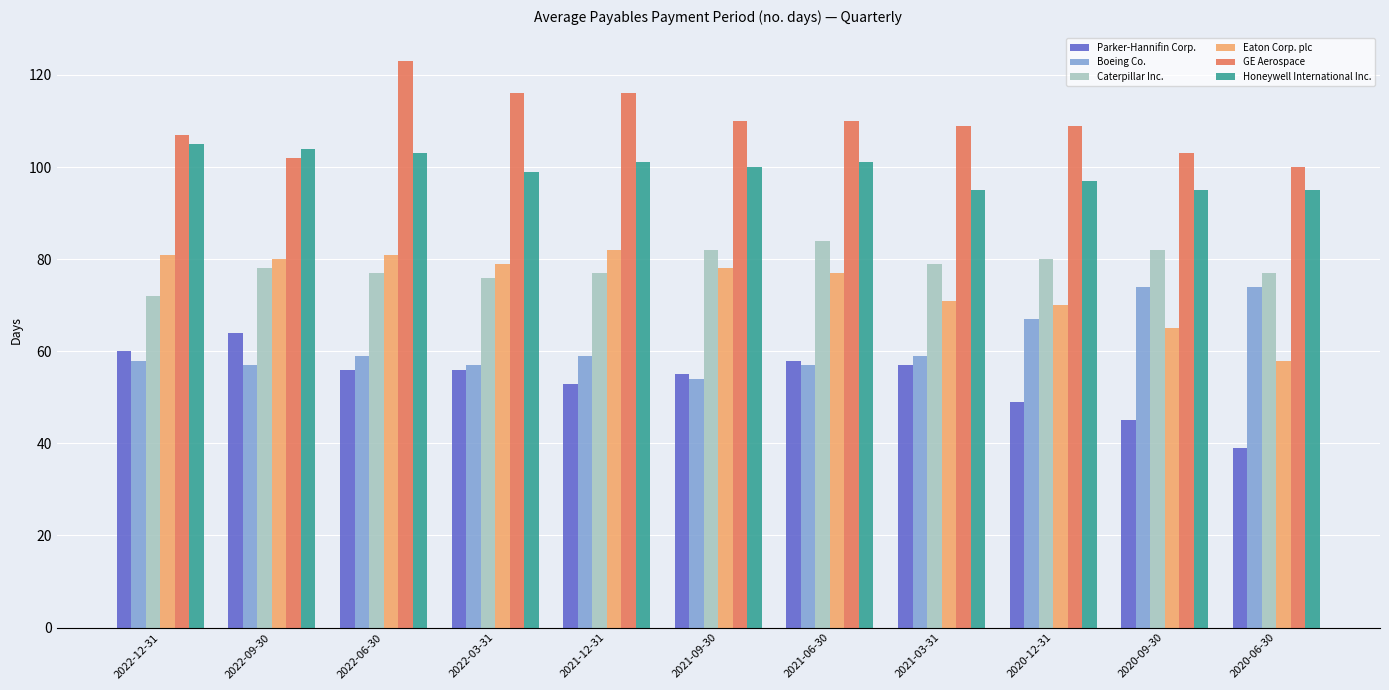

What is the greatest value displayed?

123